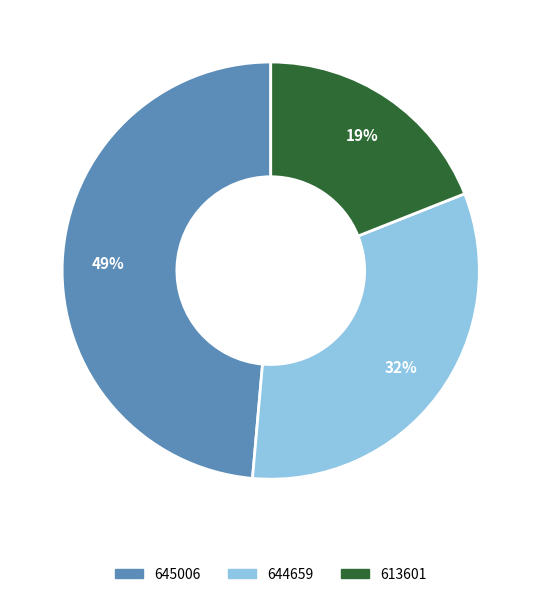

Is the sum of 613601 and 644659 greater than half?

Yes